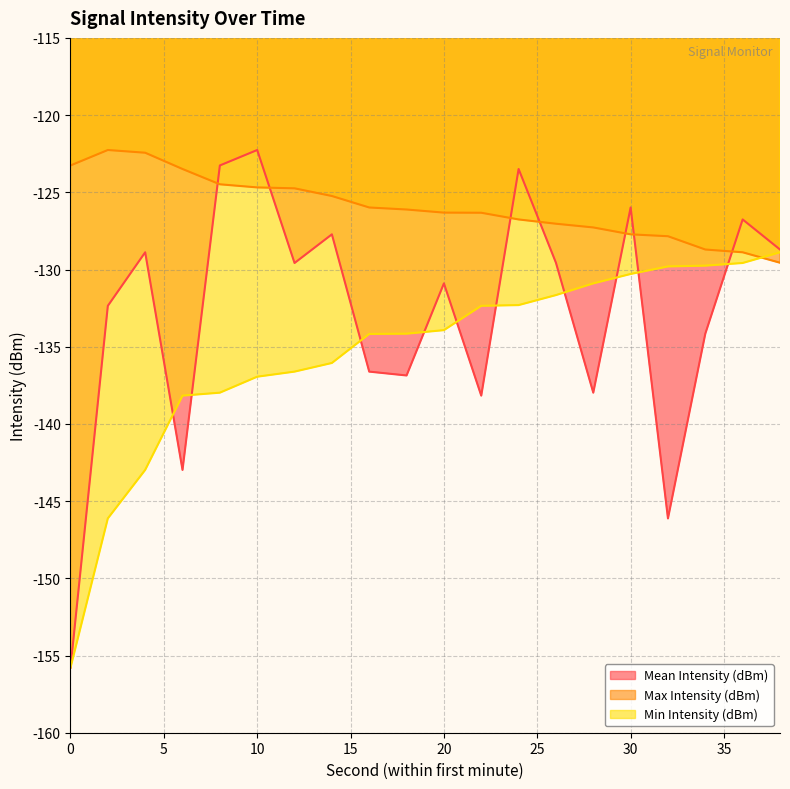

What is the difference between the highest and lowest values at 14?

10.8